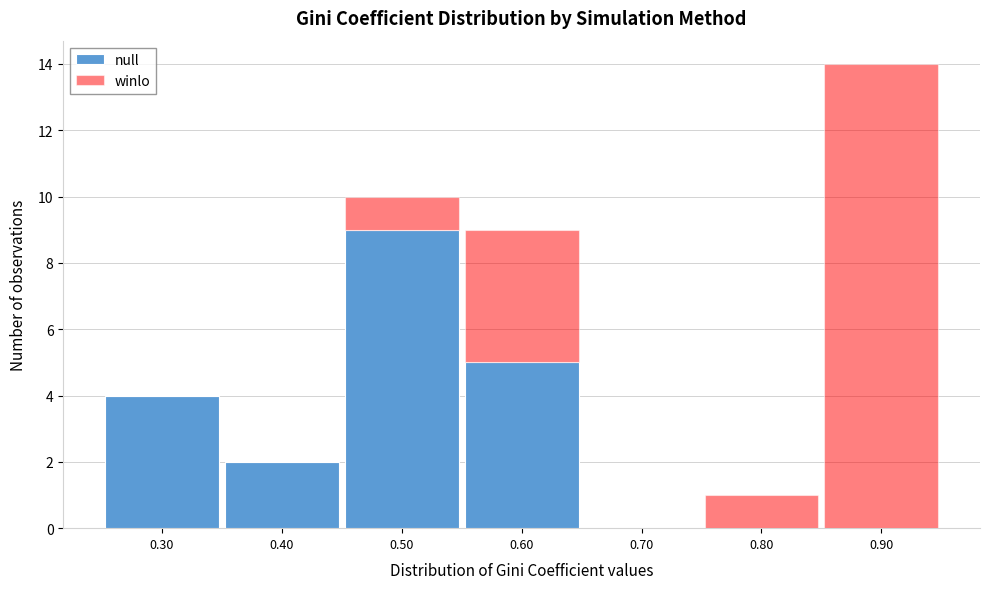

Reading left to right, list every stacked bar in this chart as the range it spans on the x-axis followed by its total height. The values are not printed on the chart, so give them approximately, as read against the axis.

0.25 to 0.35: 4
0.35 to 0.45: 2
0.45 to 0.55: 10
0.55 to 0.65: 9
0.65 to 0.75: 0
0.75 to 0.85: 1
0.85 to 0.95: 14